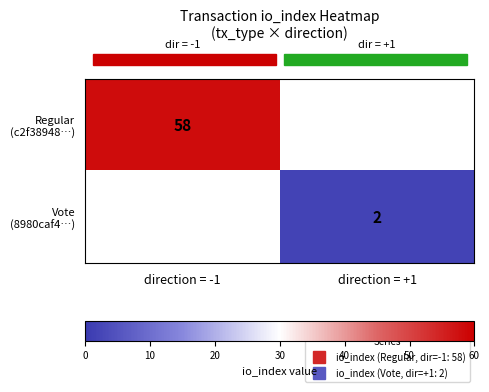

Which series has the widest spread of values?

Regular (c2f38948…)